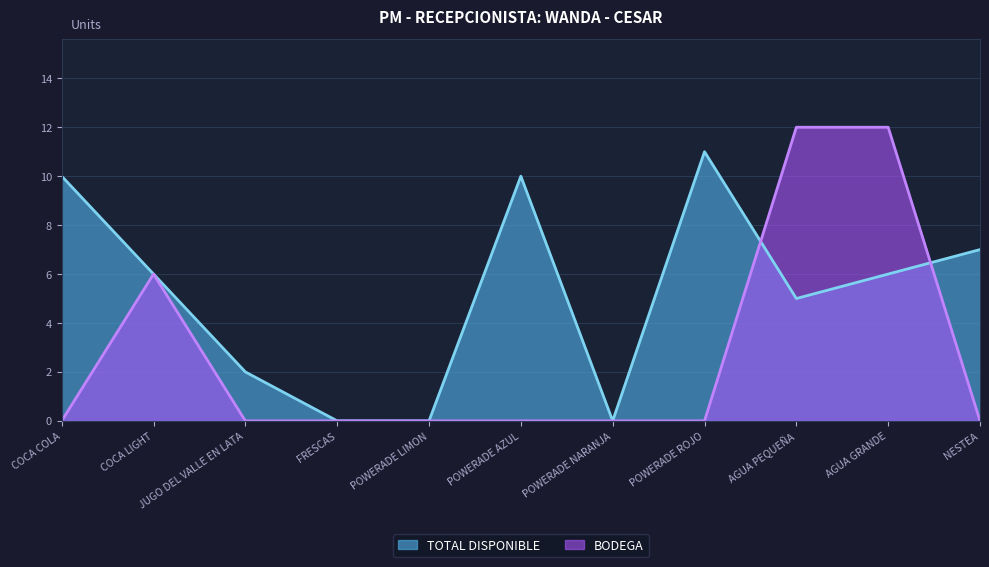

At which label is TOTAL DISPONIBLE closest to 5?

AGUA PEQUEÑA